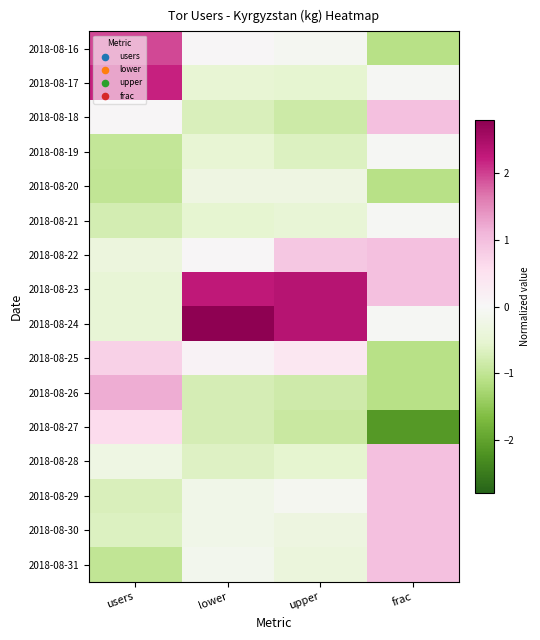

Reading left to right, extract all data points from this chart.

2018-08-16: users=2.0	lower=0.0	upper=-0.1	frac=-1.1
2018-08-17: users=2.2	lower=-0.5	upper=-0.5	frac=-0.1
2018-08-18: users=0.0	lower=-0.7	upper=-0.9	frac=1.0
2018-08-19: users=-1.0	lower=-0.5	upper=-0.7	frac=-0.1
2018-08-20: users=-1.0	lower=-0.3	upper=-0.3	frac=-1.1
2018-08-21: users=-0.8	lower=-0.5	upper=-0.5	frac=-0.1
2018-08-22: users=-0.3	lower=0.0	upper=0.9	frac=1.0
2018-08-23: users=-0.5	lower=2.3	upper=2.4	frac=1.0
2018-08-24: users=-0.5	lower=2.8	upper=2.4	frac=-0.1
2018-08-25: users=0.7	lower=0.1	upper=0.4	frac=-1.1
2018-08-26: users=1.2	lower=-0.7	upper=-0.8	frac=-1.1
2018-08-27: users=0.6	lower=-0.7	upper=-0.9	frac=-2.1
2018-08-28: users=-0.3	lower=-0.7	upper=-0.5	frac=1.0
2018-08-29: users=-0.7	lower=-0.2	upper=-0.1	frac=1.0
2018-08-30: users=-0.7	lower=-0.2	upper=-0.3	frac=1.0
2018-08-31: users=-1.0	lower=-0.1	upper=-0.4	frac=1.0